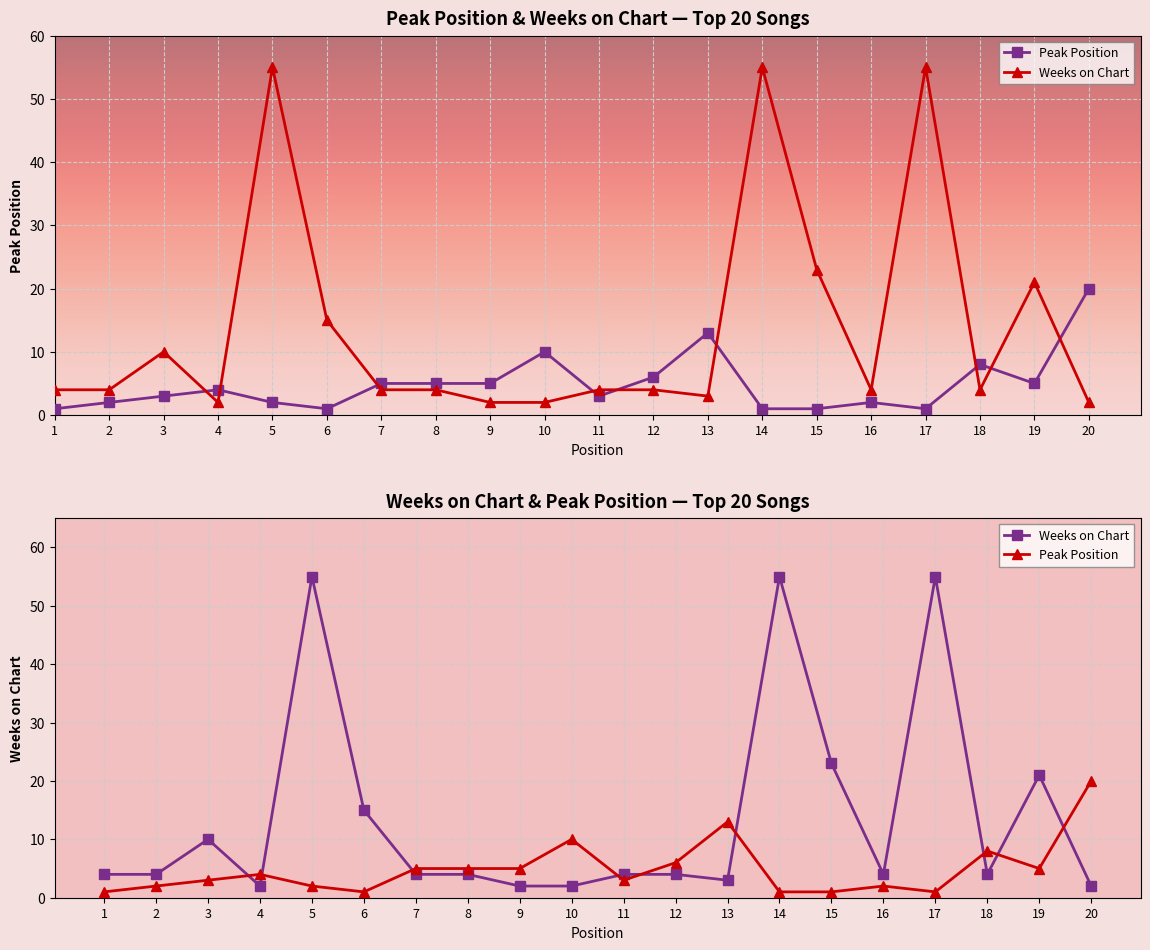

At which label does Peak Position reach its peak?

20